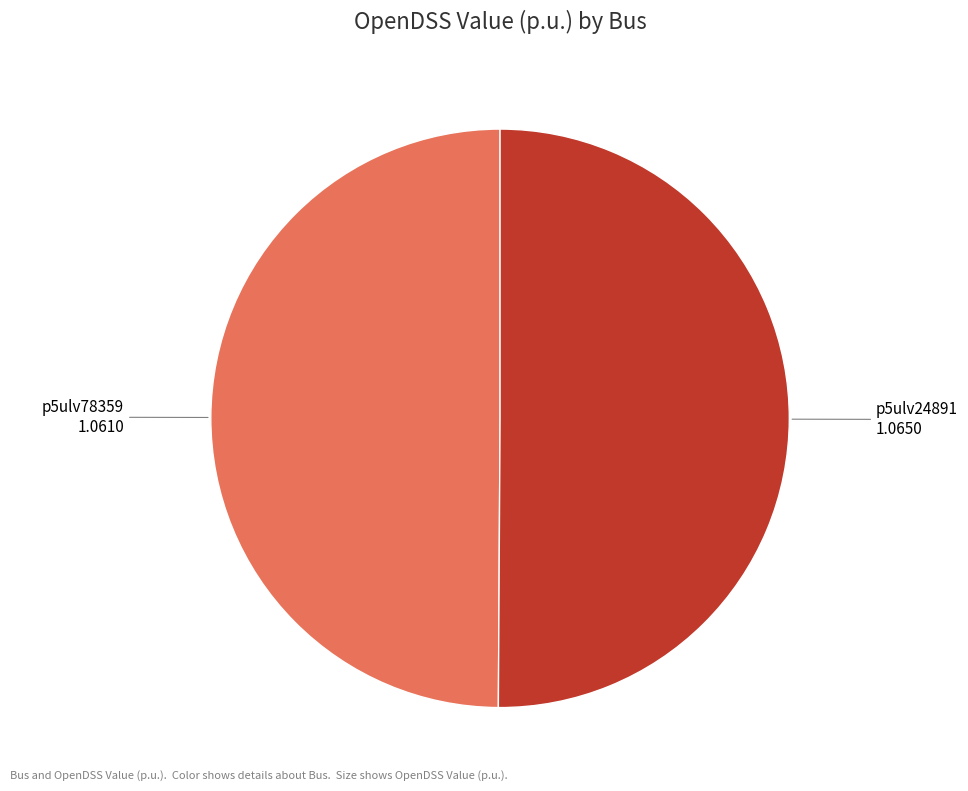

How many slices are in this pie chart?

2